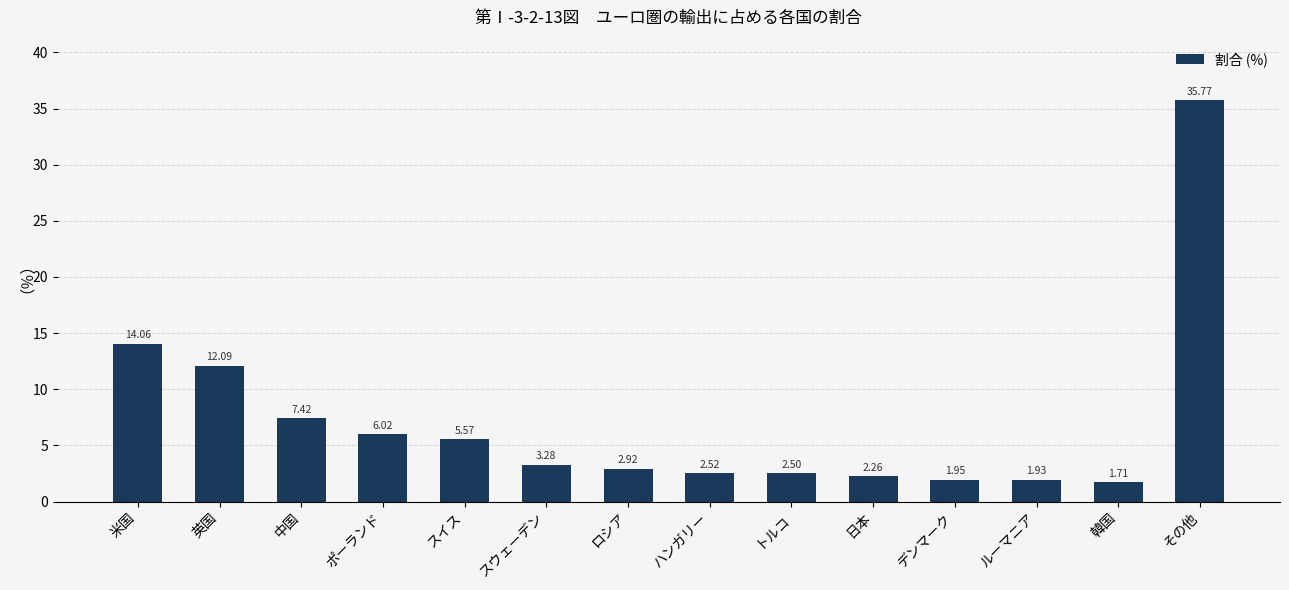

Where does the data first go above 3?

米国